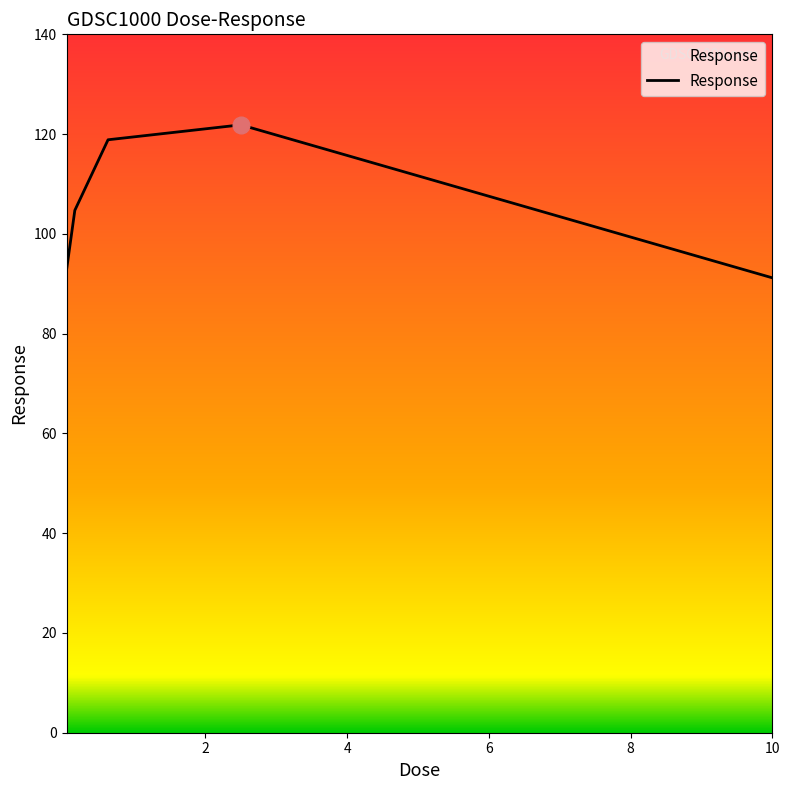

What is the difference between the maximum and minimum values?

30.7